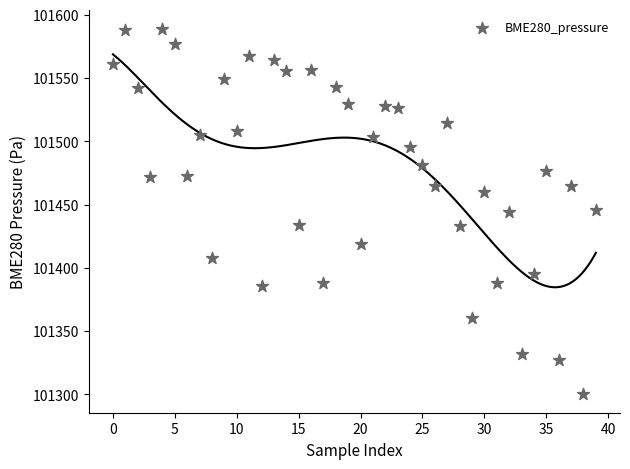

What is the range of Y values (max minus min)?

289.0